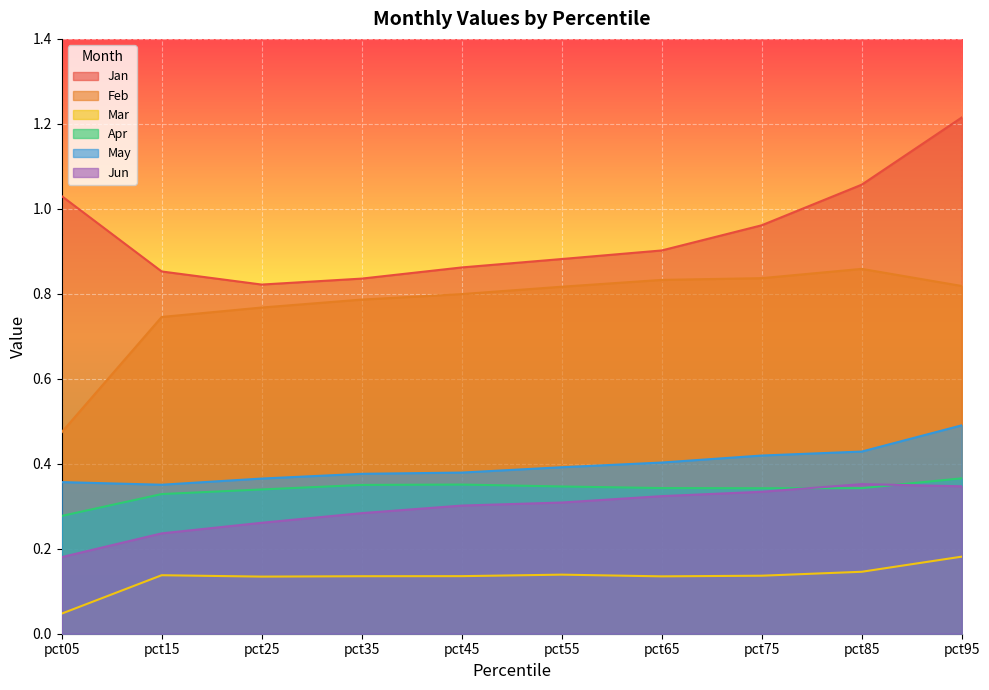

Reading left to right, what are all the values shown in this chart?

Jan: pct05=1.0	pct15=0.9	pct25=0.8	pct35=0.8	pct45=0.9	pct55=0.9	pct65=0.9	pct75=1.0	pct85=1.1	pct95=1.2
Feb: pct05=0.5	pct15=0.7	pct25=0.8	pct35=0.8	pct45=0.8	pct55=0.8	pct65=0.8	pct75=0.8	pct85=0.9	pct95=0.8
Mar: pct05=0.0	pct15=0.1	pct25=0.1	pct35=0.1	pct45=0.1	pct55=0.1	pct65=0.1	pct75=0.1	pct85=0.1	pct95=0.2
Apr: pct05=0.3	pct15=0.3	pct25=0.3	pct35=0.4	pct45=0.4	pct55=0.3	pct65=0.3	pct75=0.3	pct85=0.3	pct95=0.4
May: pct05=0.4	pct15=0.4	pct25=0.4	pct35=0.4	pct45=0.4	pct55=0.4	pct65=0.4	pct75=0.4	pct85=0.4	pct95=0.5
Jun: pct05=0.2	pct15=0.2	pct25=0.3	pct35=0.3	pct45=0.3	pct55=0.3	pct65=0.3	pct75=0.3	pct85=0.4	pct95=0.3